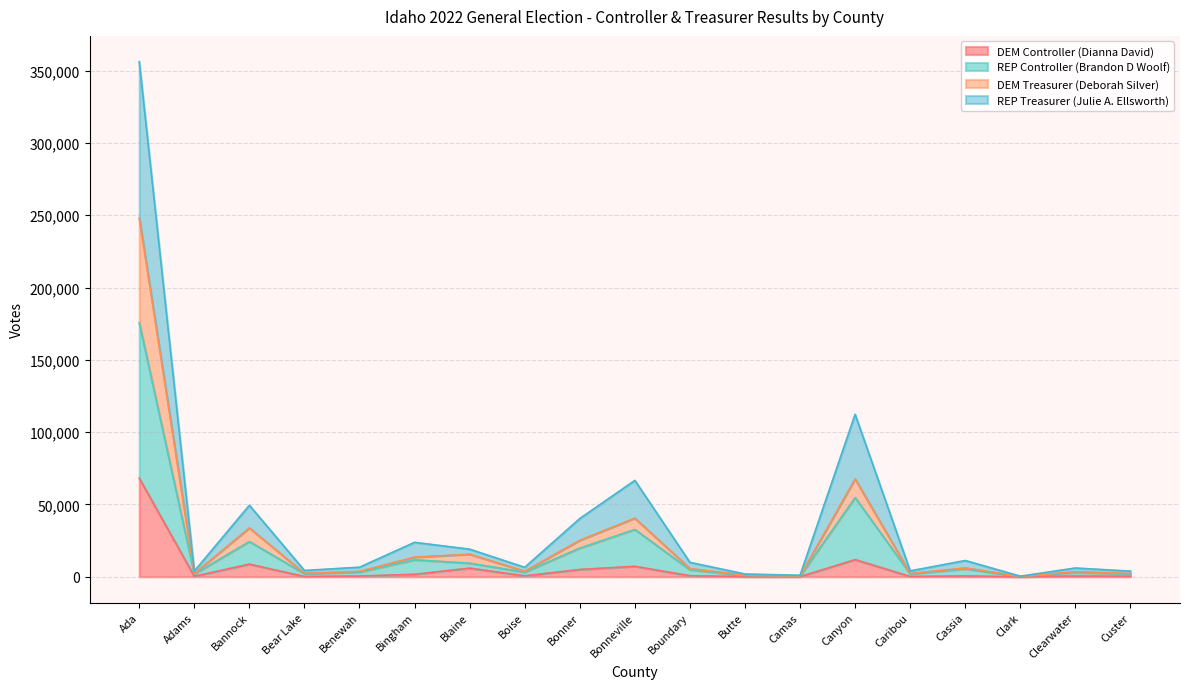

At which label is DEM Controller (Dianna David) closest to 34100?

Canyon